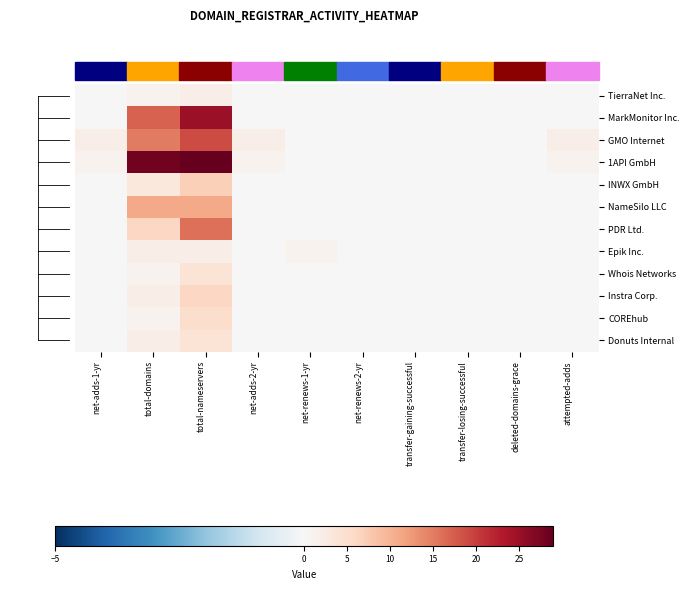

Which category has the lowest value across all series?

net-adds-1-yr